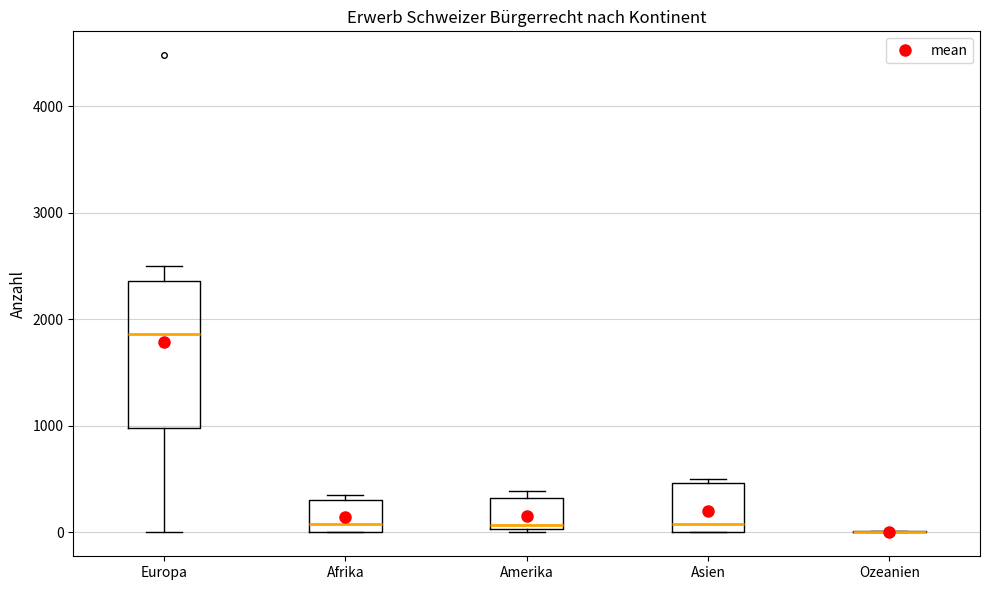

Which box is the tallest, from its lower edge to its upper edge?

Europa